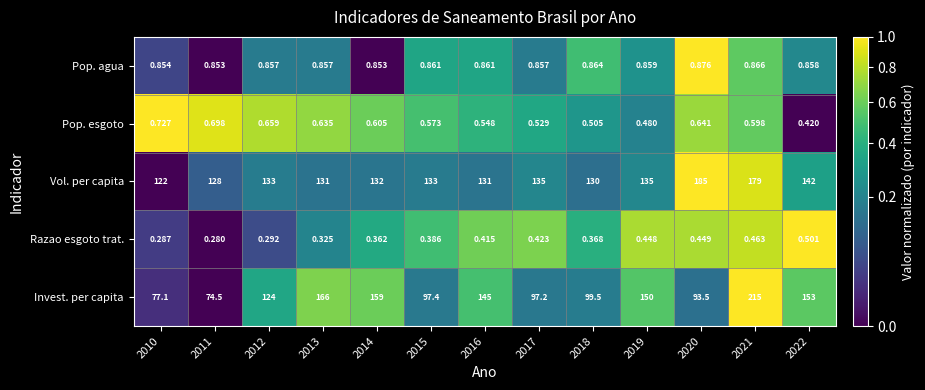

Which series changed the most between 2013 and 2018?

Invest. per capita